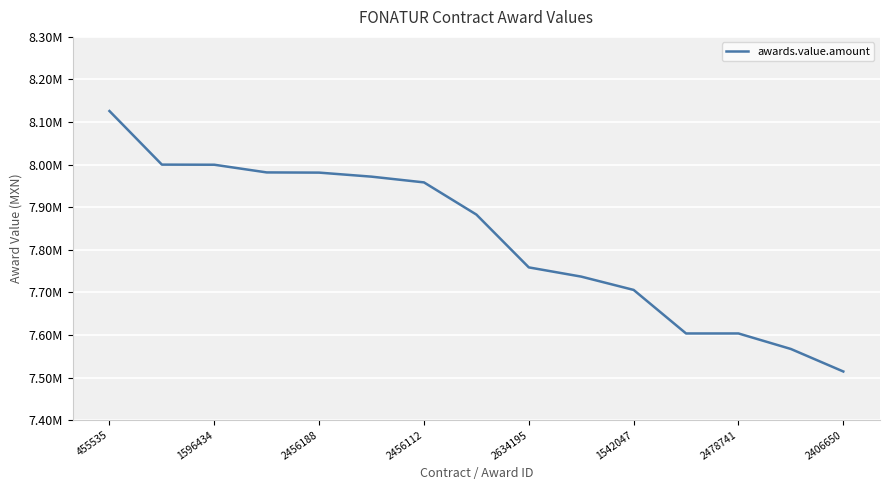

Is this an area chart (filled region under the line)?

No